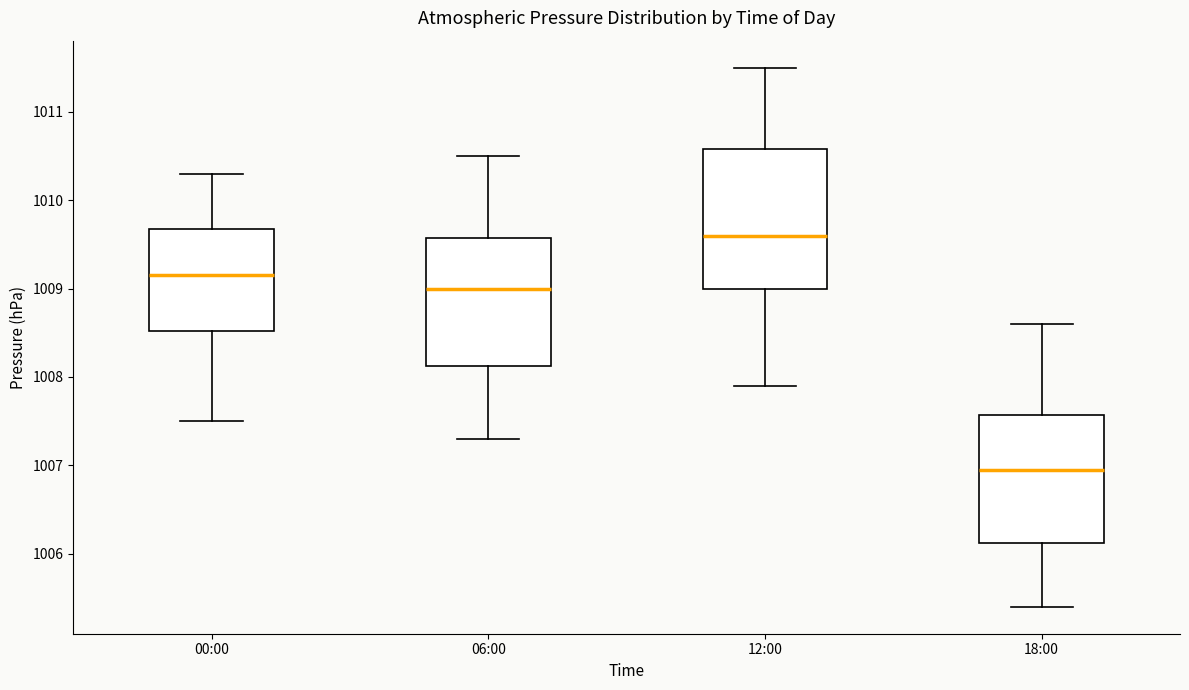

Comparing the boxes themselves (not the whiskers), which one is the tallest?

12:00